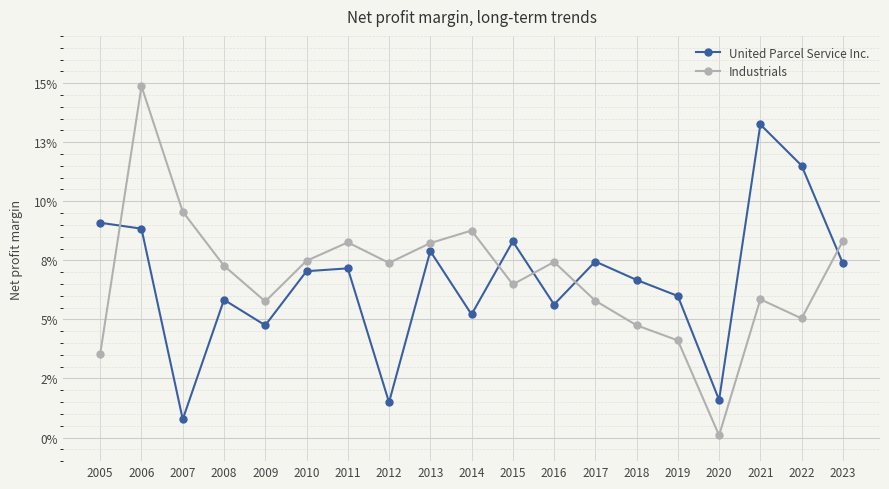

At 2021, list the series in order from smallest to largest.

Industrials, United Parcel Service Inc.